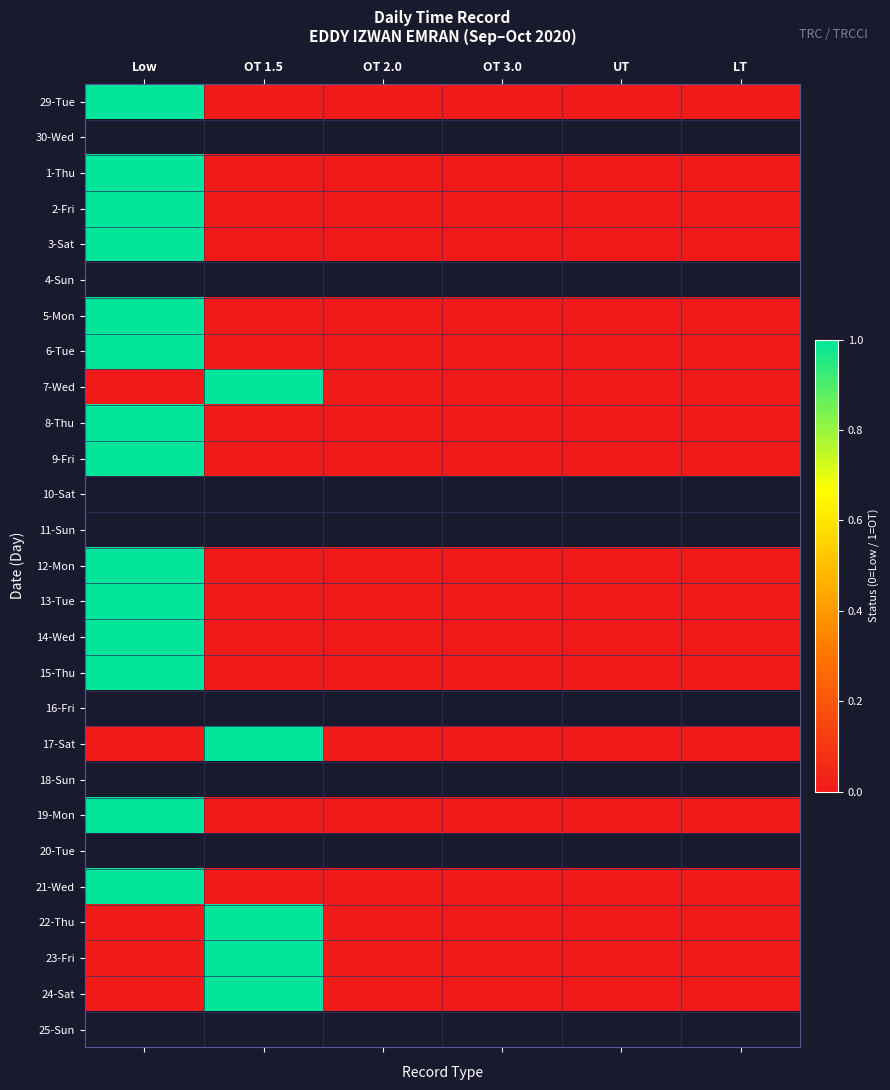

Is the value of 18-Sun at UT greater than the value of 5-Mon at OT 3.0?

No